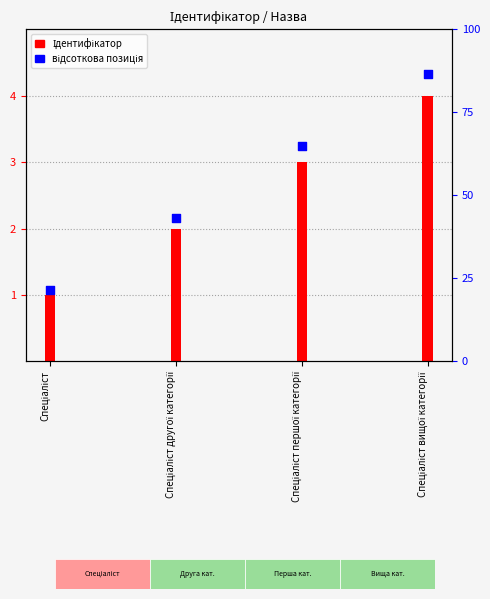

Which has a higher value, Спеціаліст вищої категорії or Спеціаліст?

Спеціаліст вищої категорії